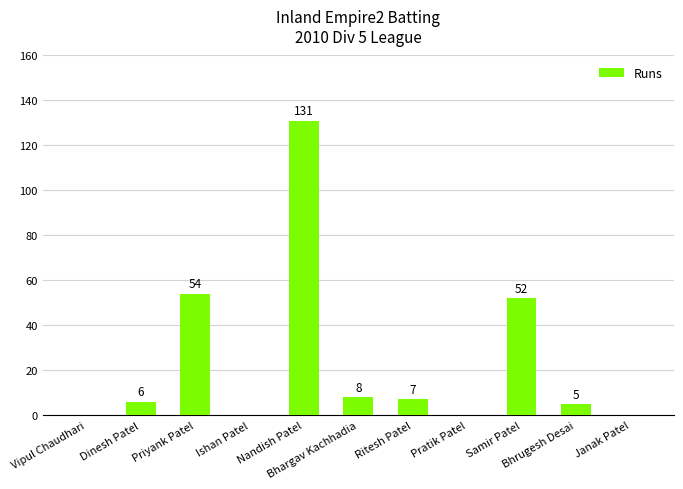

What is the greatest value displayed?

131